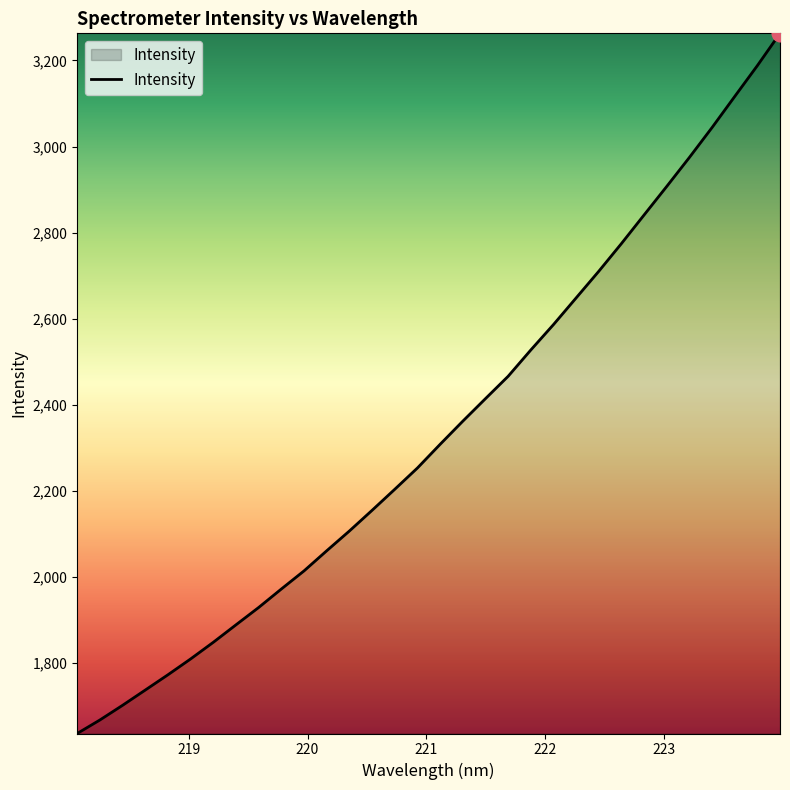

Does the chart have visible grid lines?

No